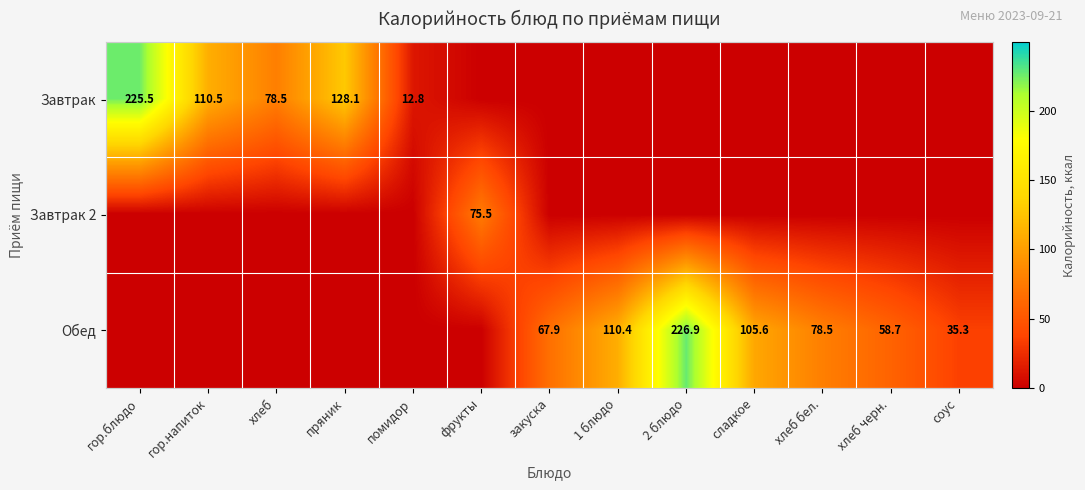

Between закуска and соус, which is larger?

закуска